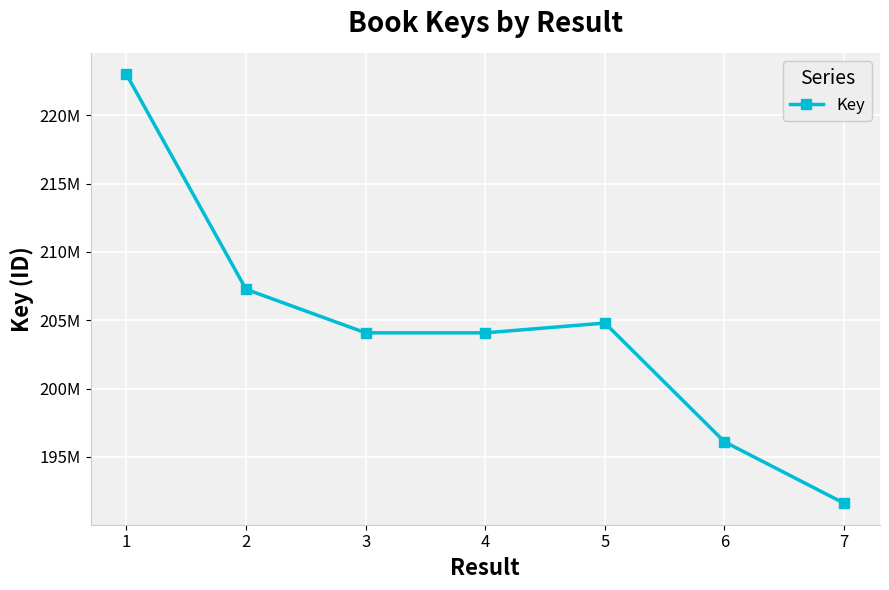

How many distinct data groups are displayed?

1